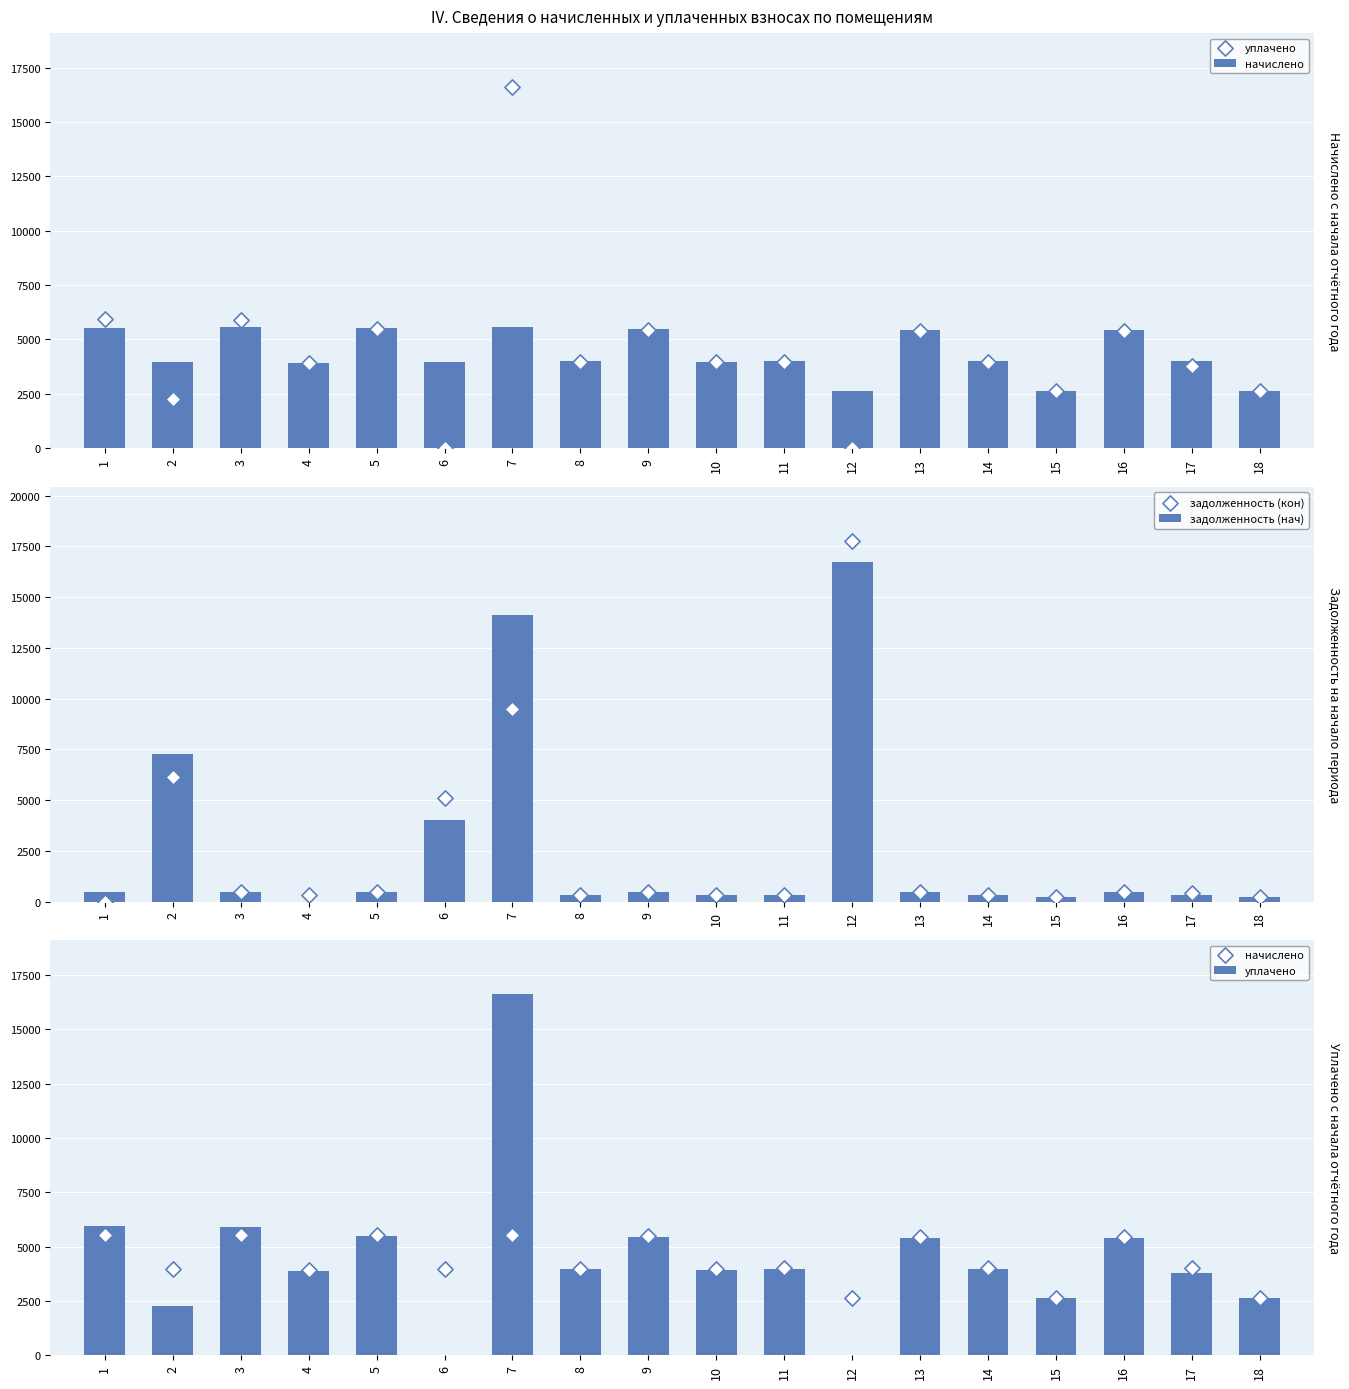

Is the value of начислено at 8 greater than the value of уплачено at 17?

Yes